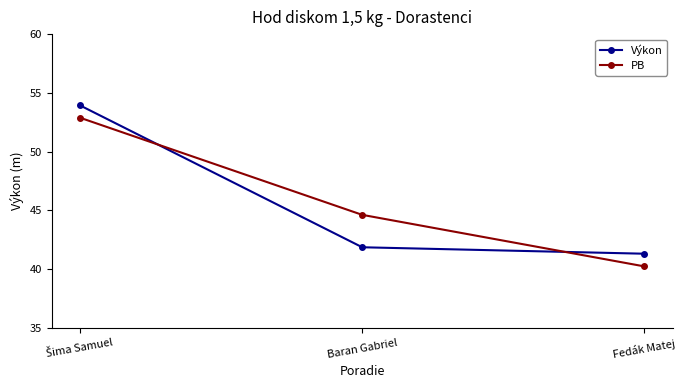

At how many categories does at least one series exceed 47?

1